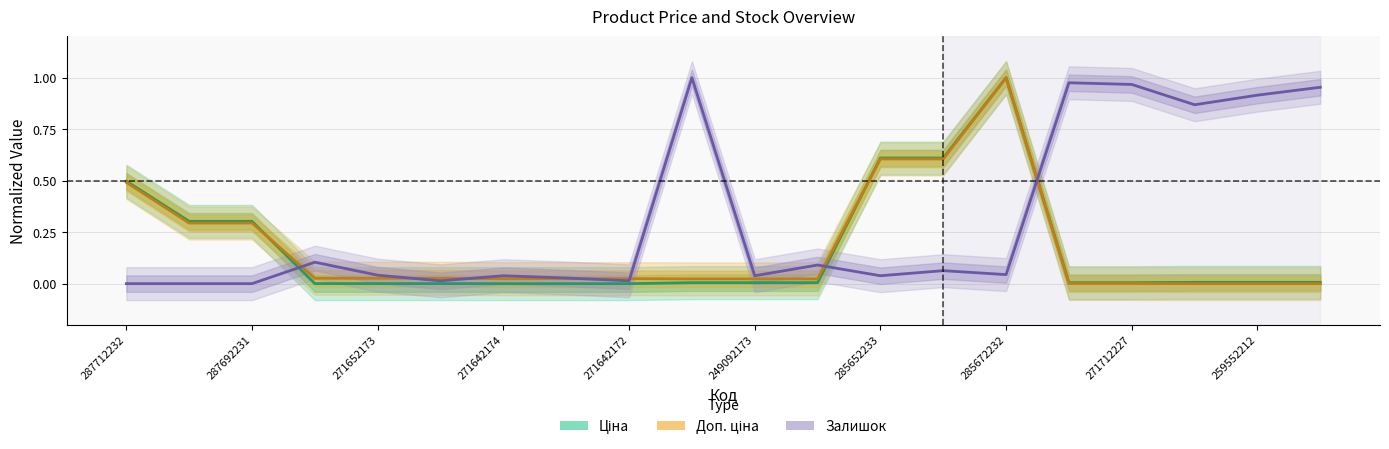

Is the value of Ціна at 287692233 greater than the value of Доп. ціна at 271642172?

Yes